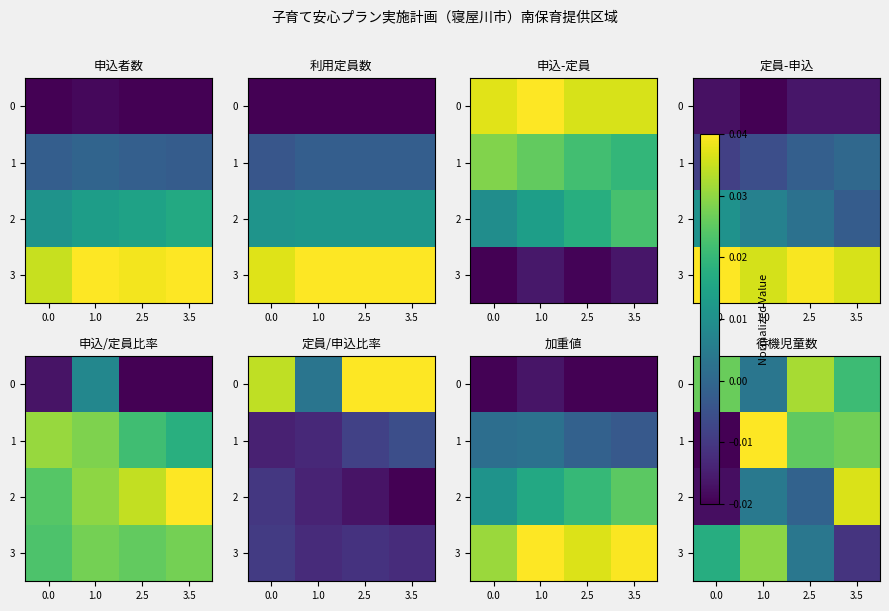

What is the total value across all series at 1.0?

0.1